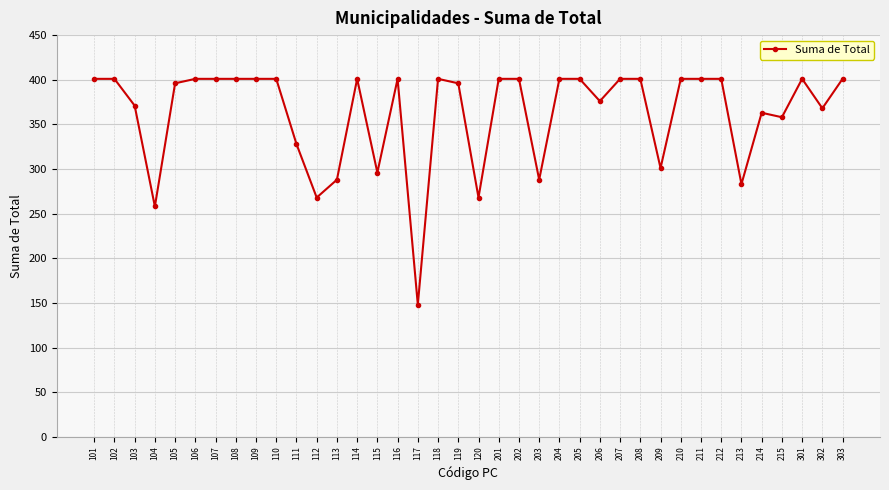

At which category does the chart reach its minimum across all series?

117